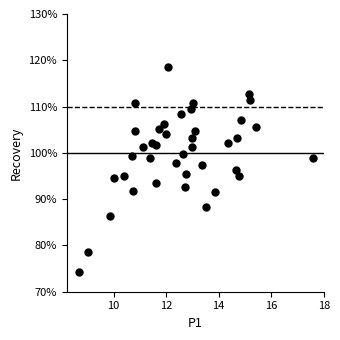

What is the range of Y values (max minus min)?

44.4